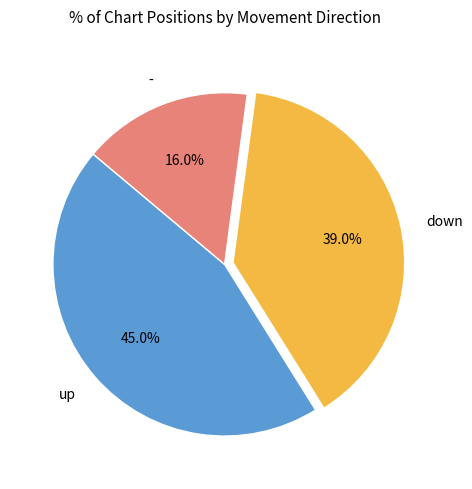

Does any single category account for the majority?

No